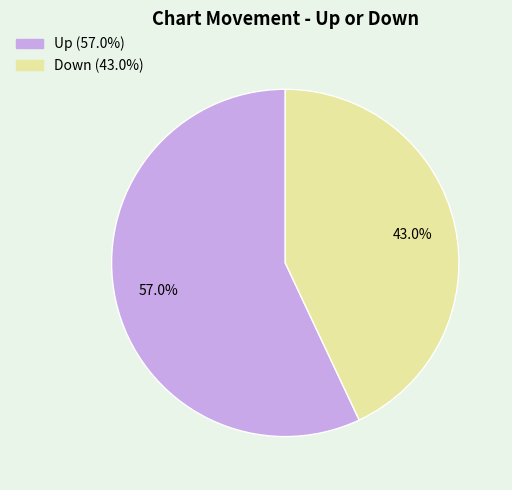

Does any single category account for the majority?

Yes